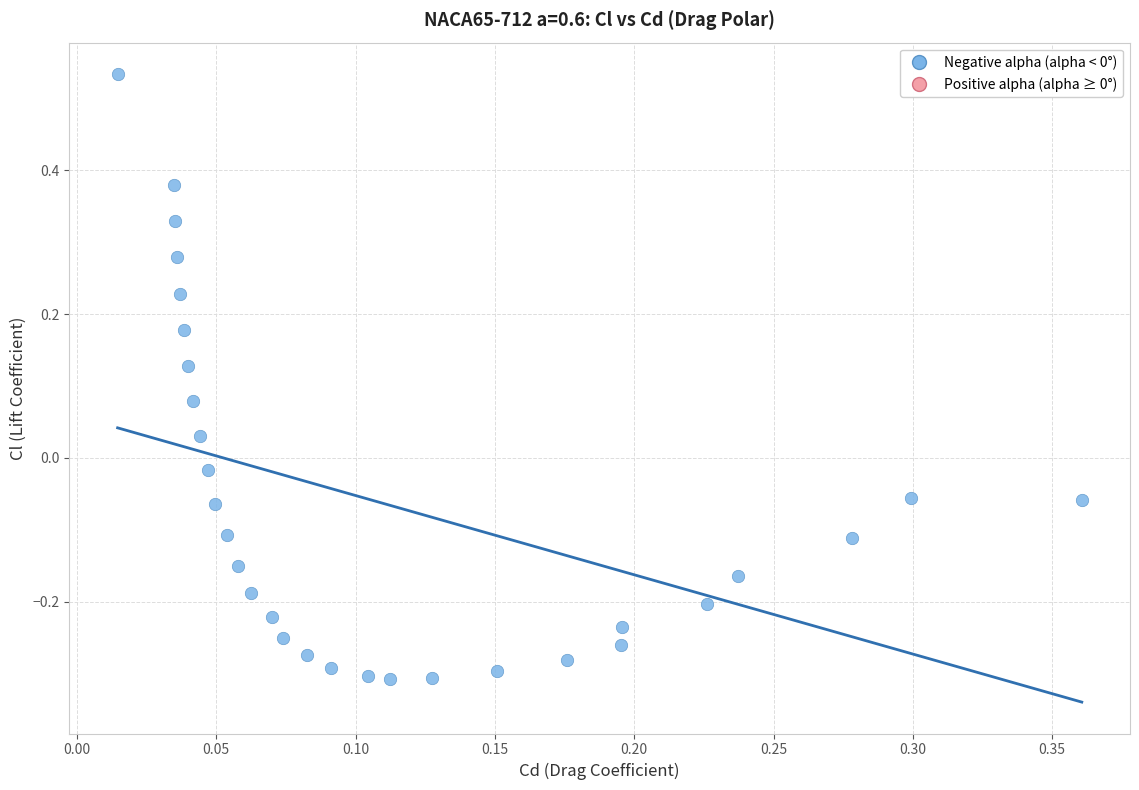

What is the range of Y values (max minus min)?

0.8